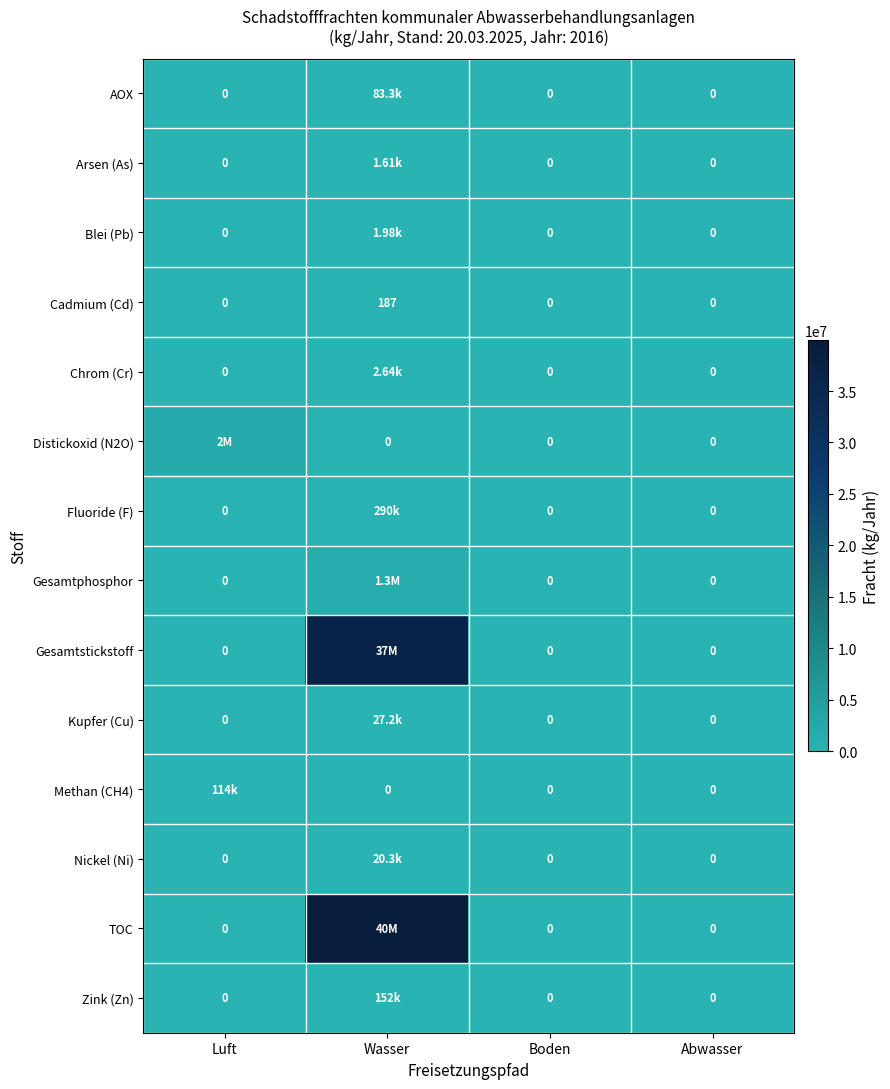

What is the maximum value for Cadmium (Cd)?

187